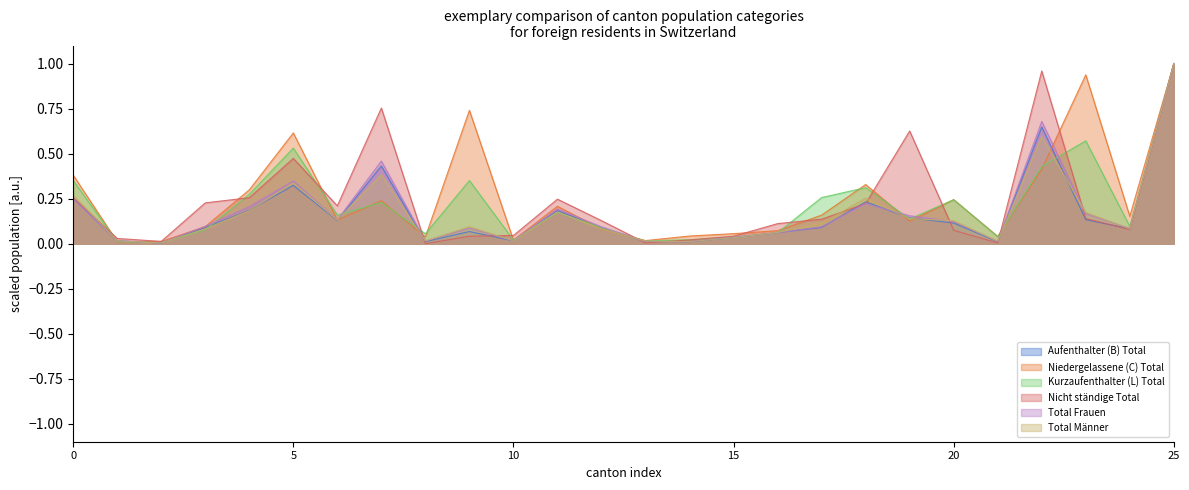

Which category has the highest value in the Nicht ständige Total series?

25